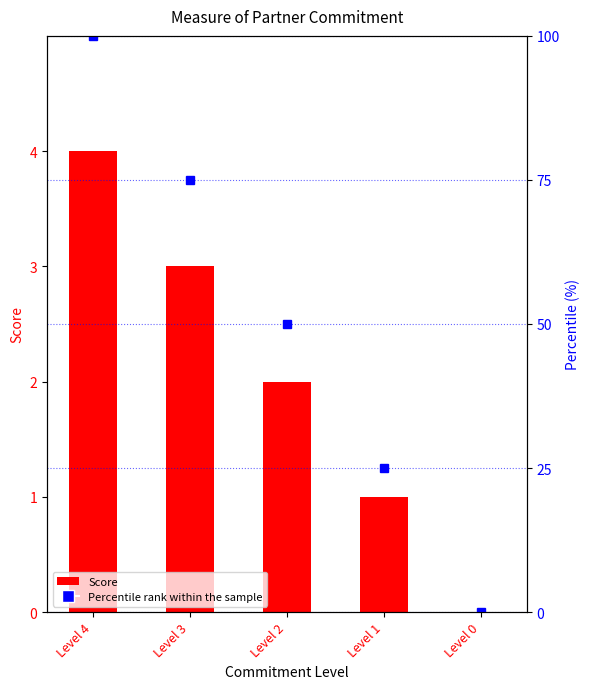

Count the number of data series in this chart.

2